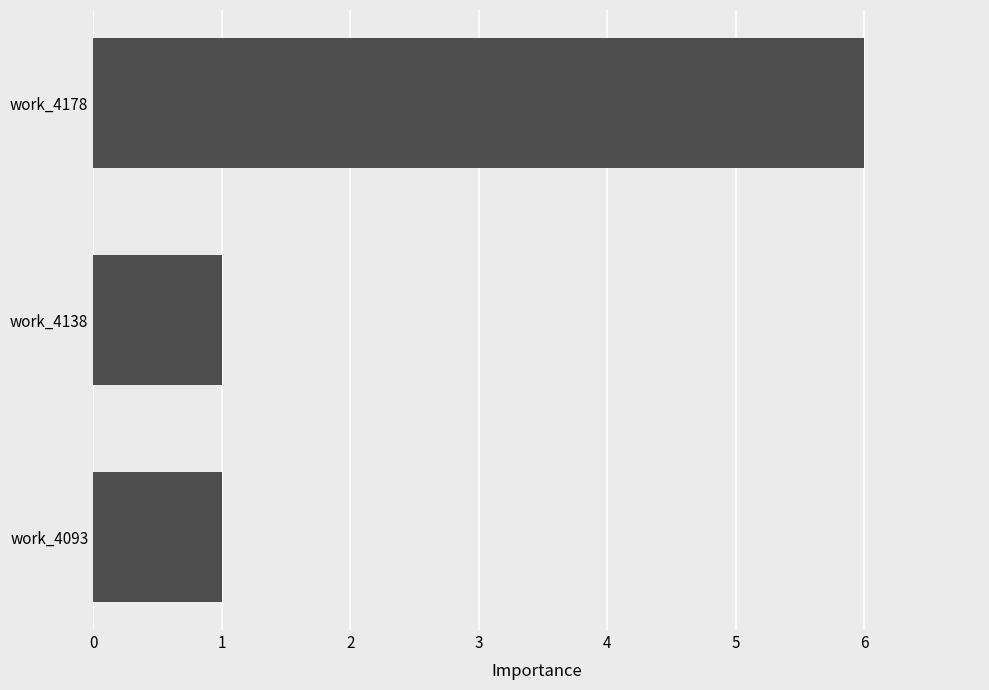

Reading top to bottom, transcribe all the data shown in this chart.

work_4178=6	work_4138=1	work_4093=1